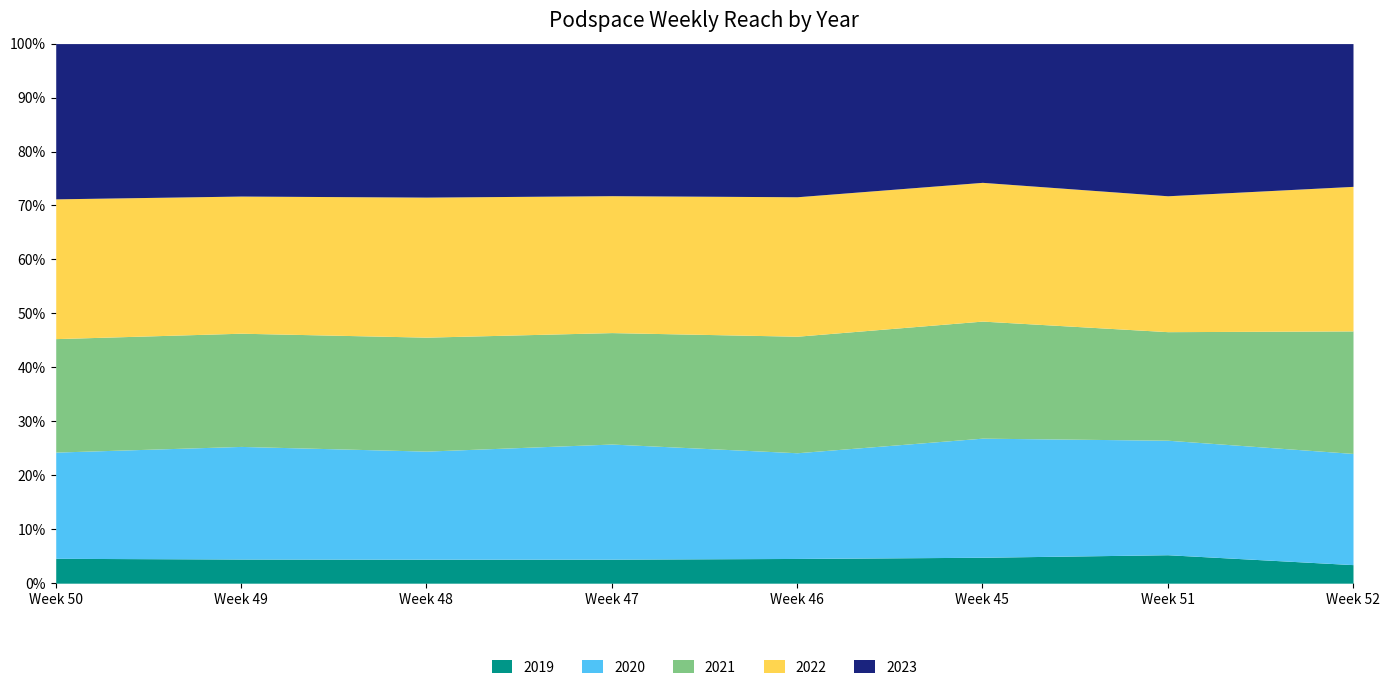

Which series changed the most between Week 48 and Week 47?

2020